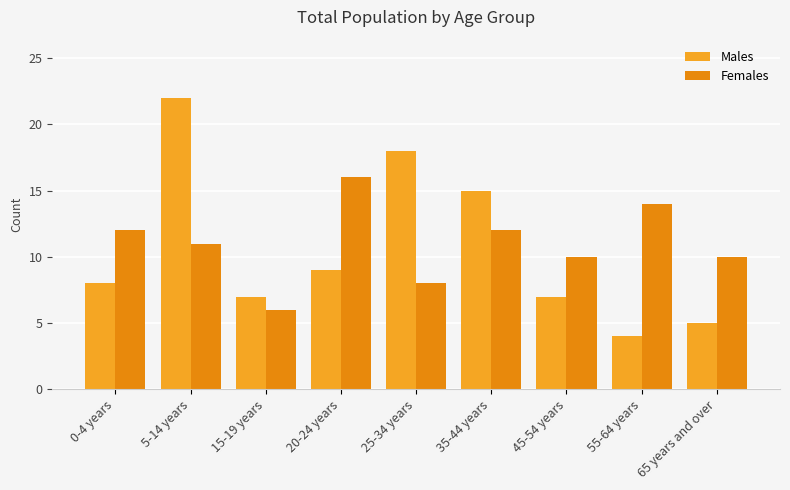

Is the value of Males at 25-34 years greater than the value of Females at 35-44 years?

Yes